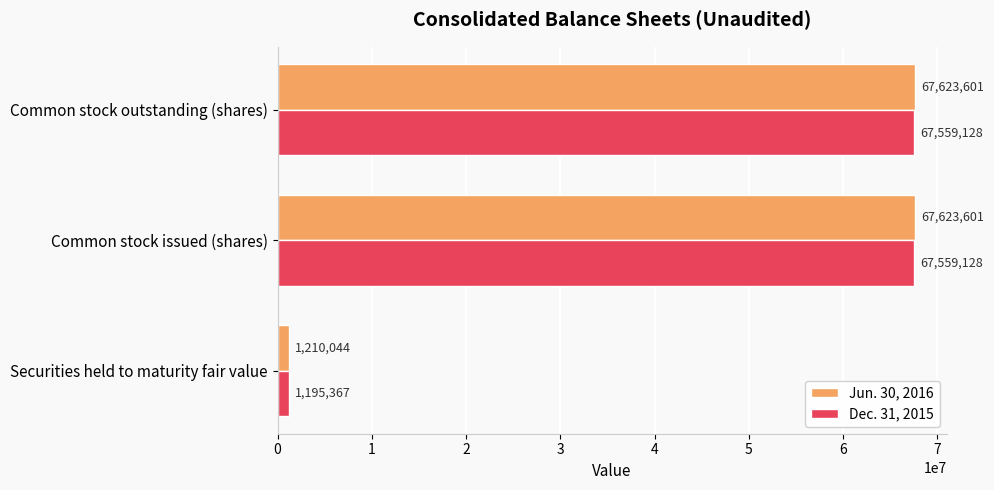

How many values in the Jun. 30, 2016 series are below 67623601?

1